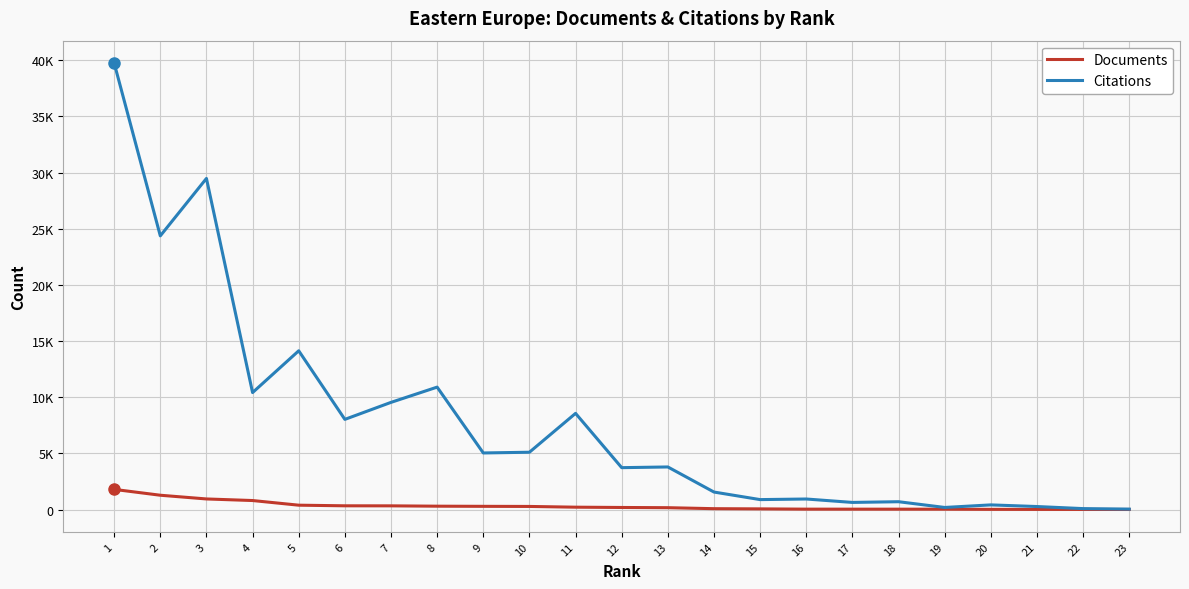

What is the spread (max minus min) of values at 19?

156